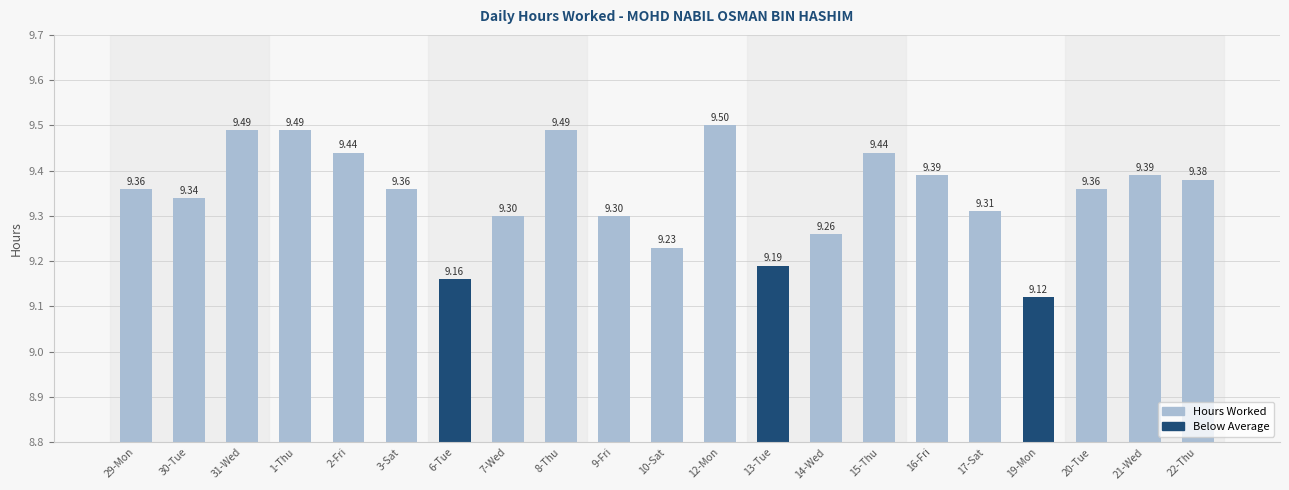

What is the value of the 10th bar from the left?

9.3